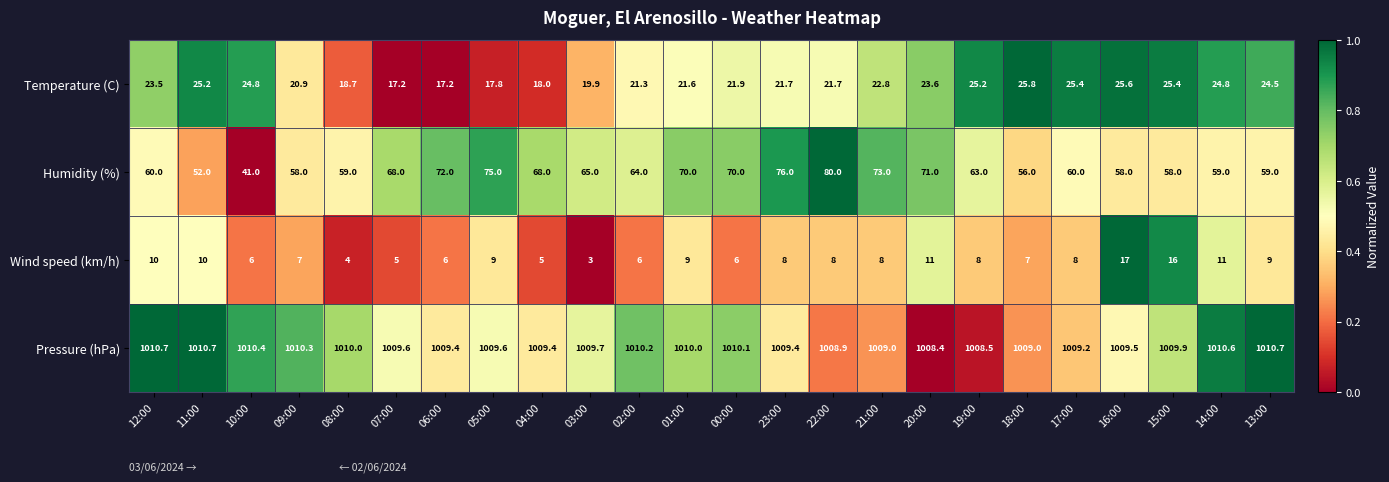

What is the sum of all Humidity (%) values?

1535.0